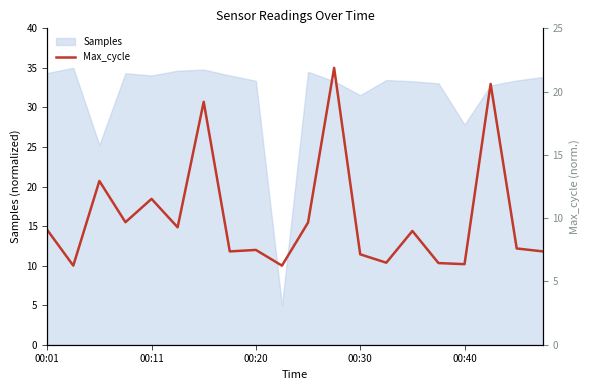

How many lines are shown in the chart?

2